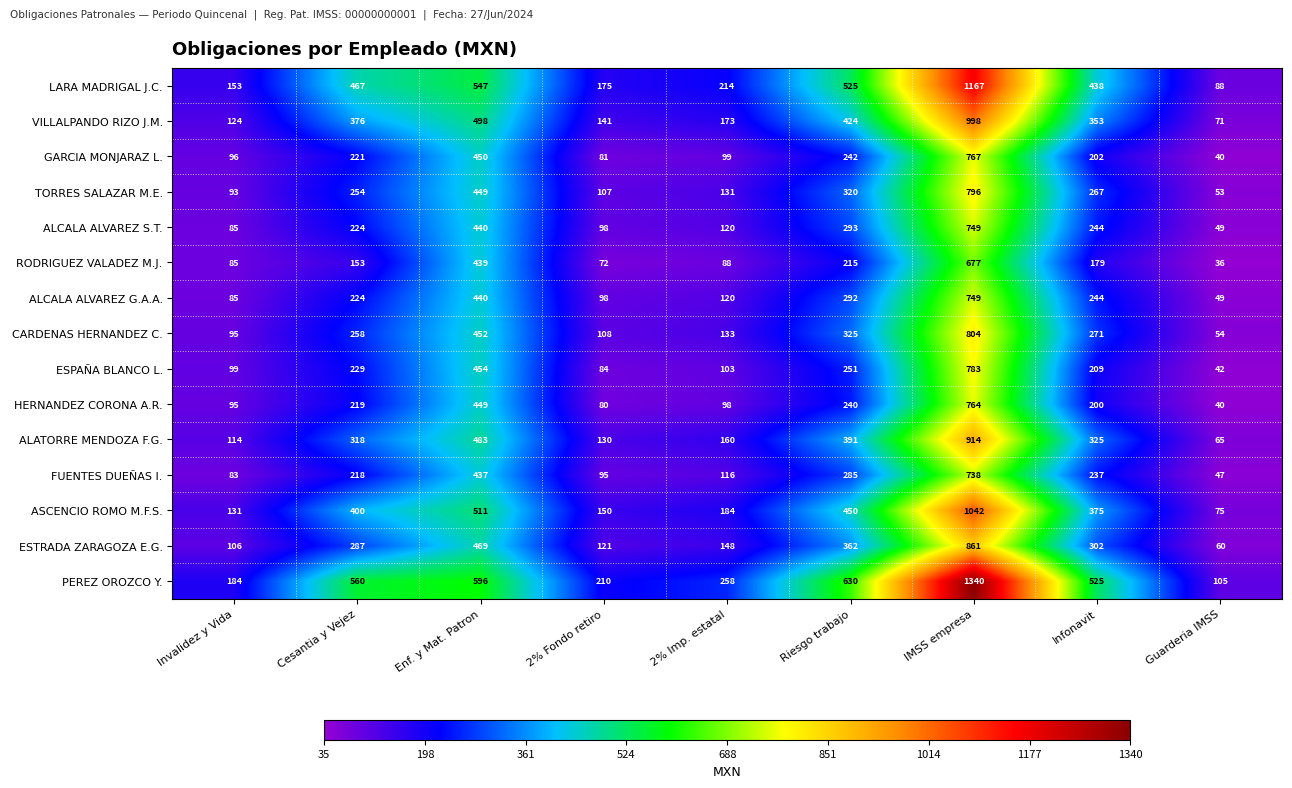

Which series changed the most between Invalidez y Vida and 2% Imp. estatal?

PEREZ OROZCO Y.